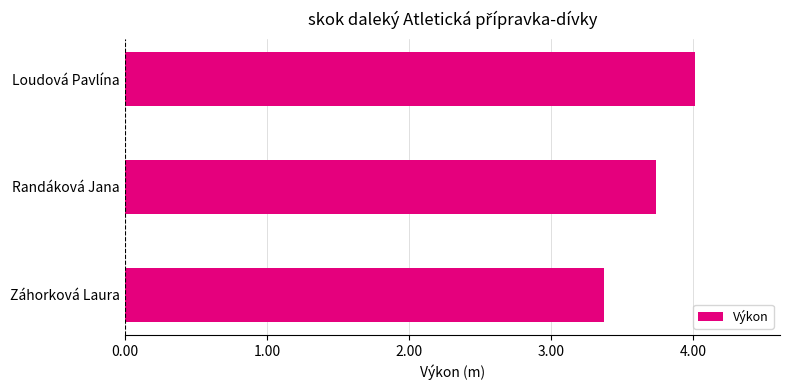

List the labels in order of value, largest first.

Loudová Pavlína, Randáková Jana, Záhorková Laura